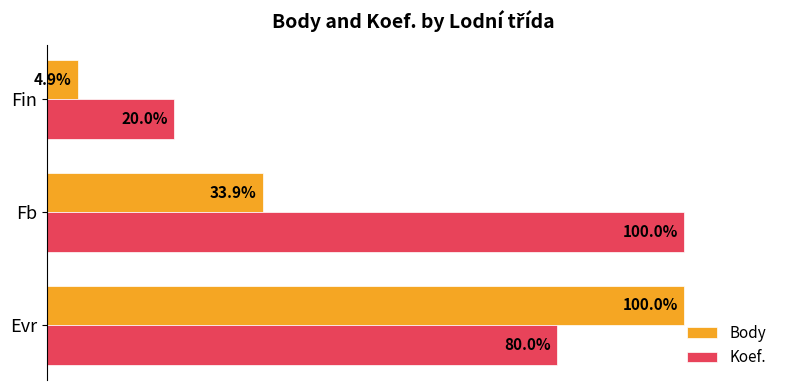

Rank the categories by Body value from lowest to highest.

Fin, Fb, Evr